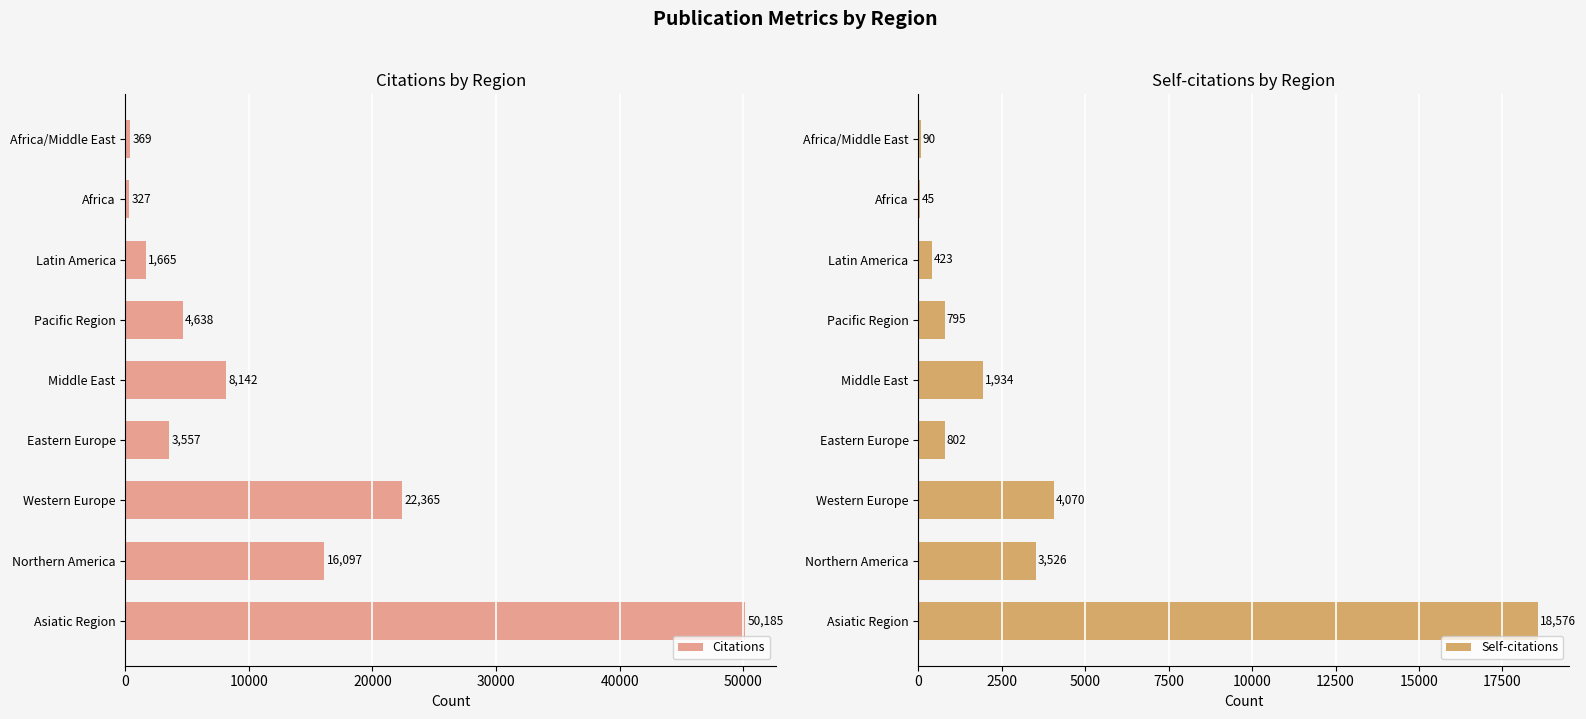

List the labels in order of Citations value, smallest first.

Africa, Africa/Middle East, Latin America, Eastern Europe, Pacific Region, Middle East, Northern America, Western Europe, Asiatic Region